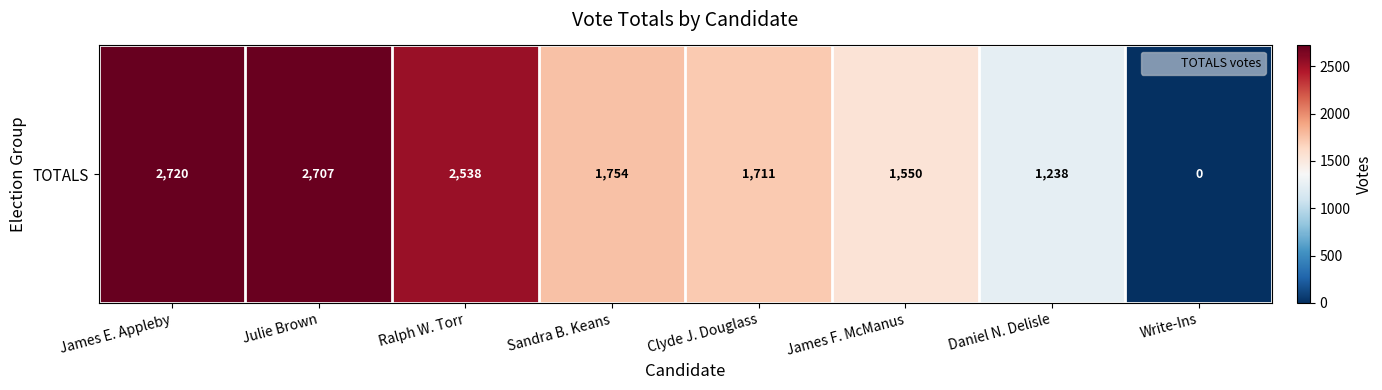

The value at James F. McManus is 1550. True or false?

True